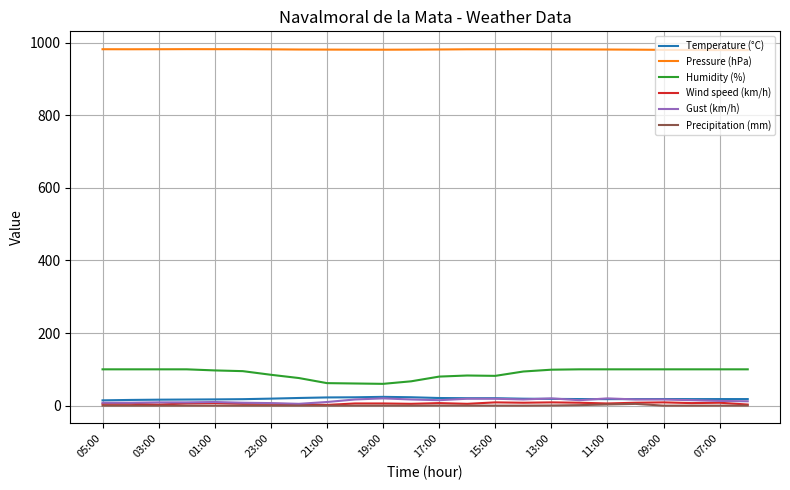

True or false: Humidity (%) and Precipitation (mm) intersect in this chart.

False